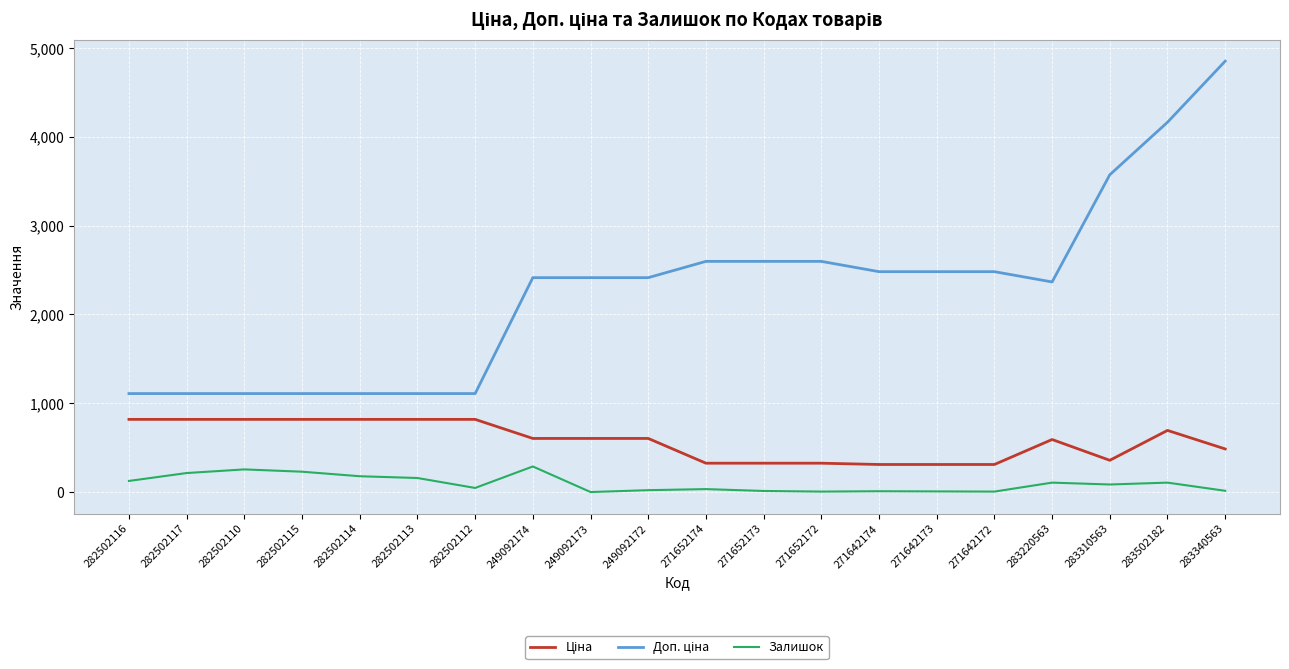

Is it true that Залишок equals 158.0 at 282502113?

True